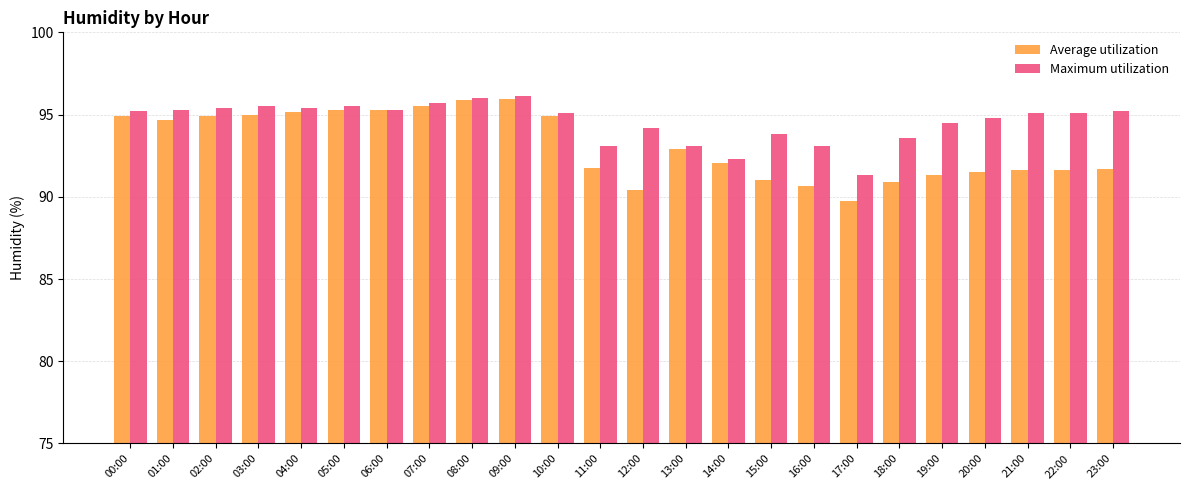

At how many categories does at least one series exceed 94?

17